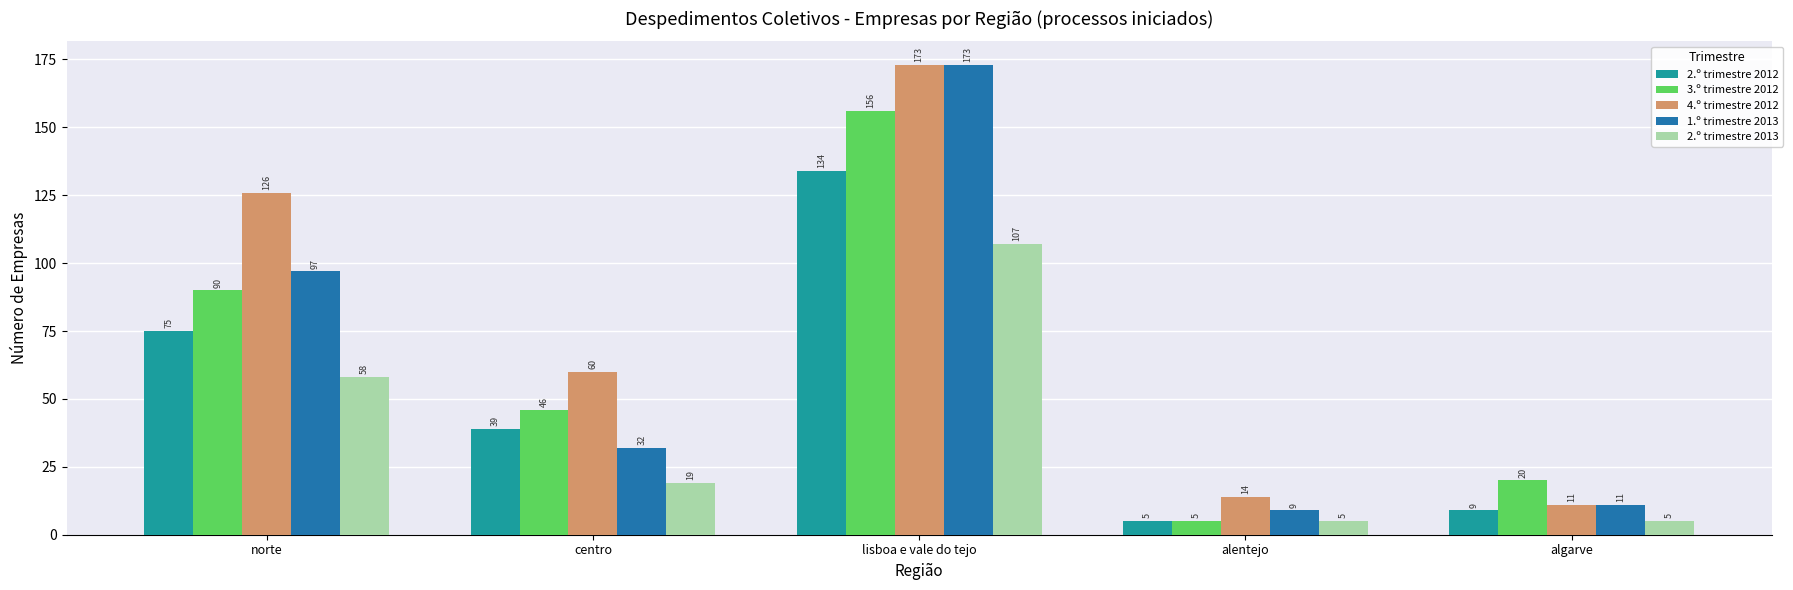

List the labels in order of 3.º trimestre 2012 value, largest first.

lisboa e vale do tejo, norte, centro, algarve, alentejo